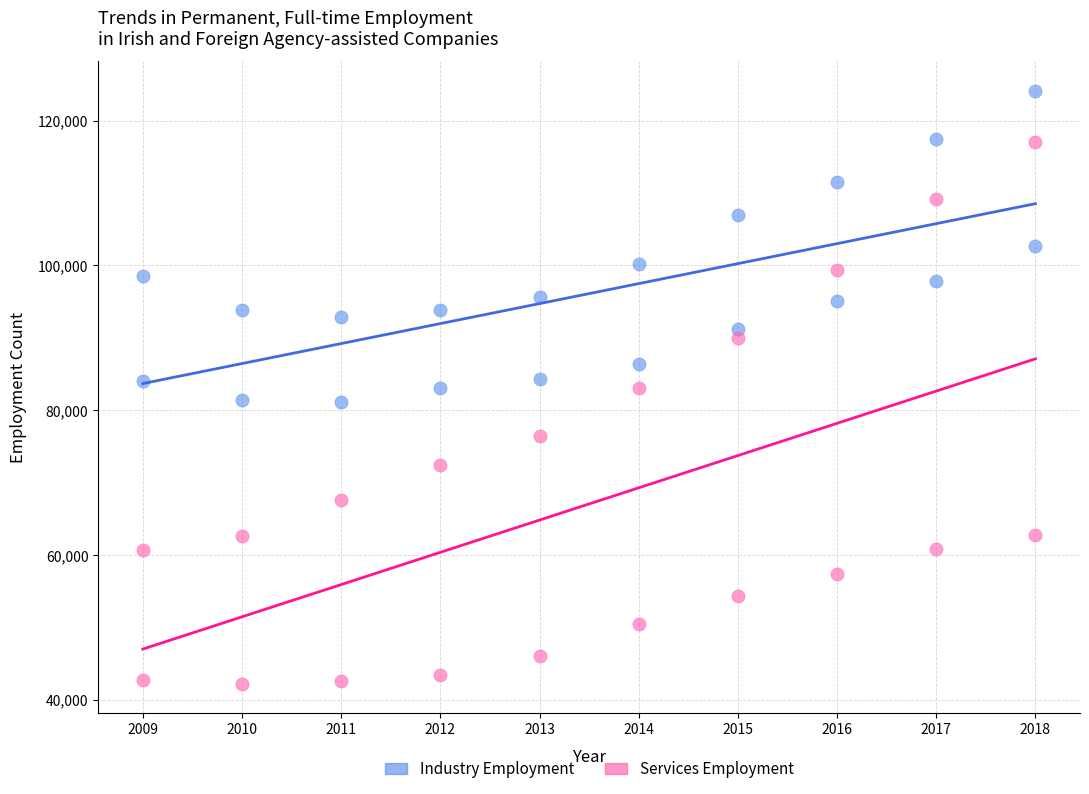

Which series contains the highest Y value?

Industry Employment